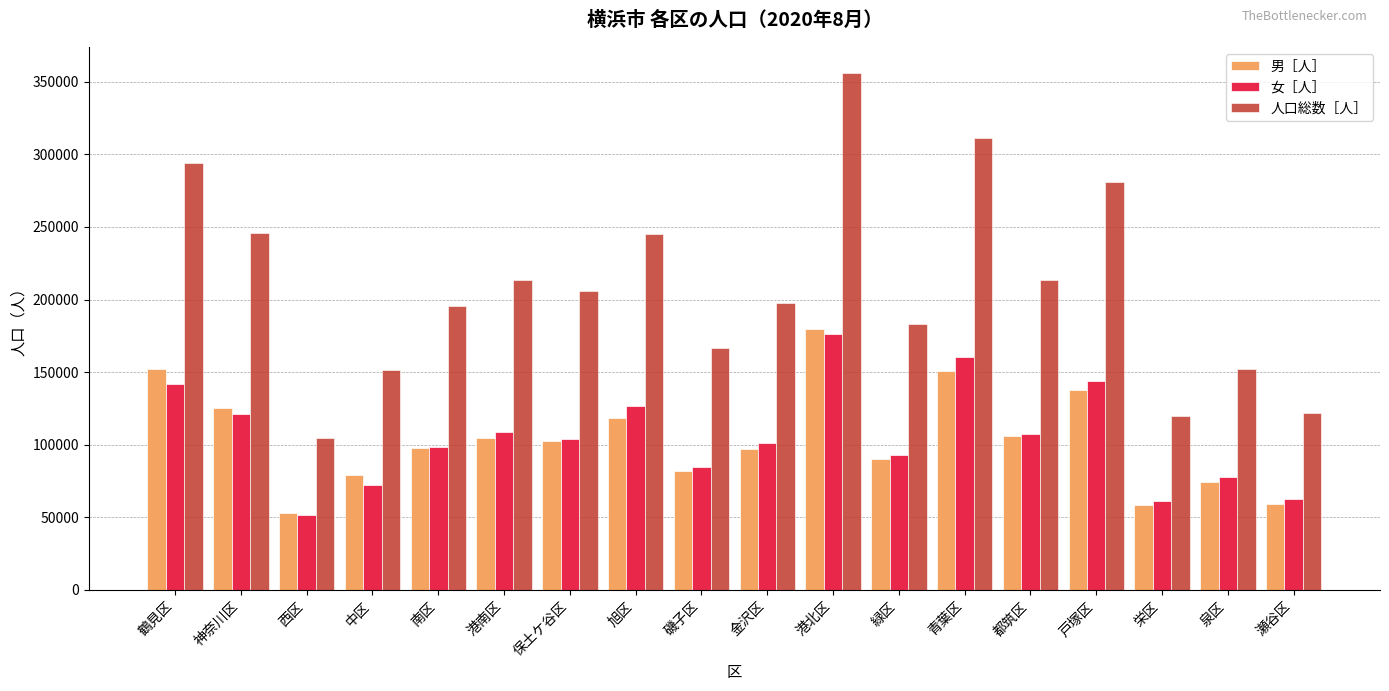

Are the bars grouped side by side (vs. stacked)?

Yes